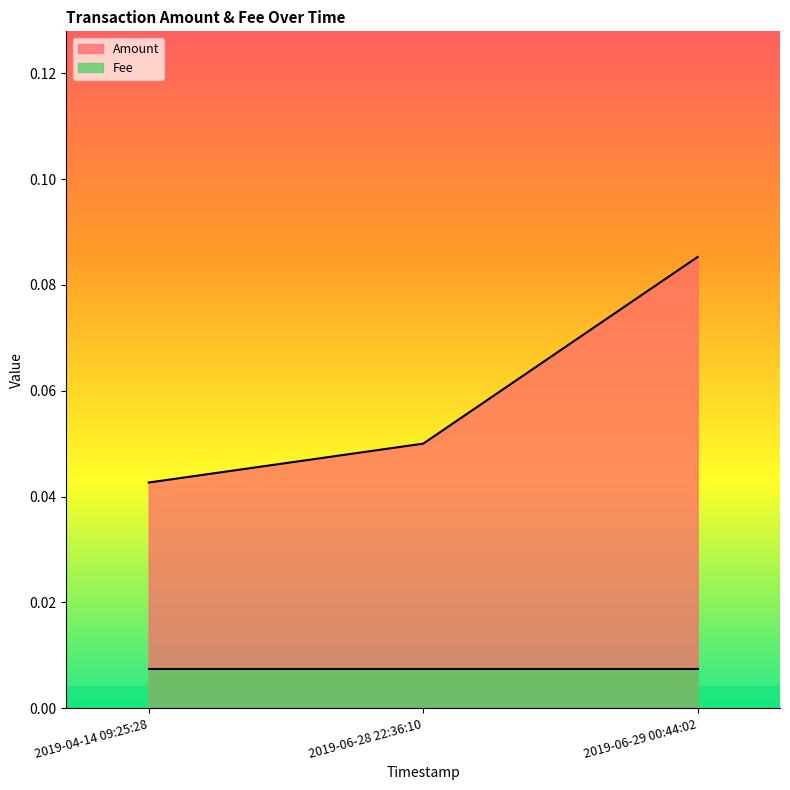

Rank the categories by value from lowest to highest.

2019-04-14 09:25:28, 2019-06-28 22:36:10, 2019-06-29 00:44:02